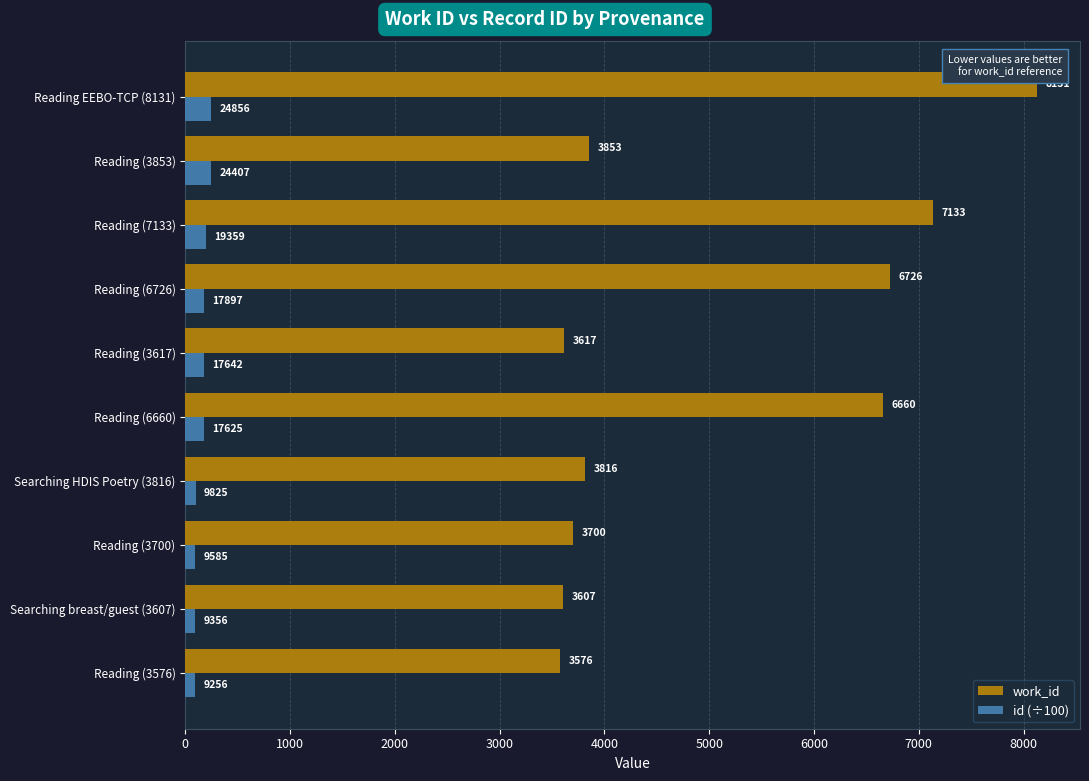

Which label corresponds to the largest value in the chart?

Reading EEBO-TCP (8131)